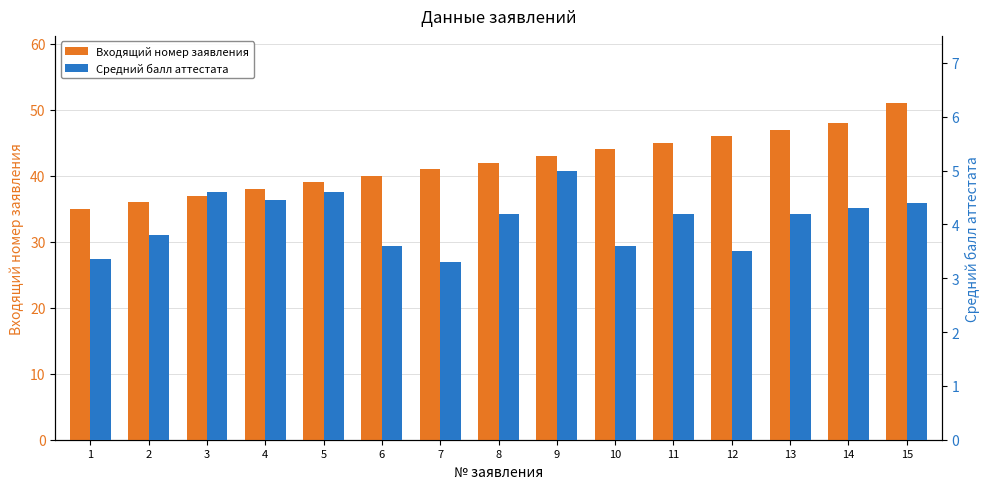

Which series has the largest range (max minus min)?

Входящий номер заявления